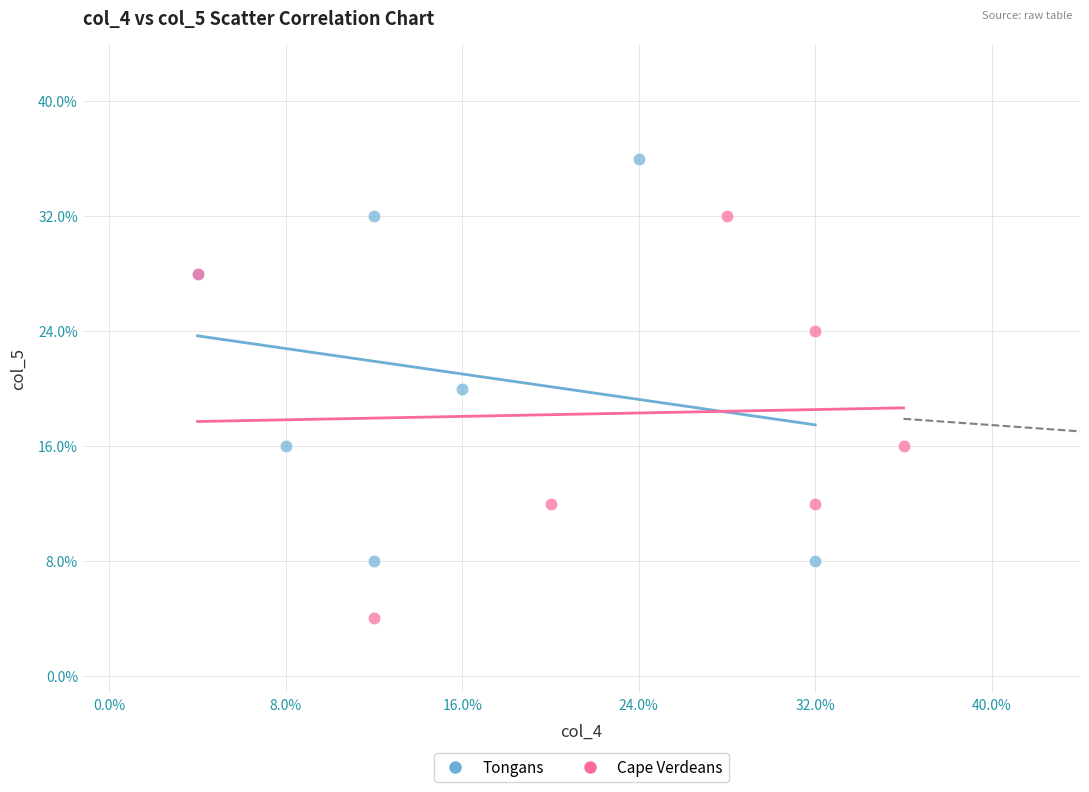

What are all the series names shown in the legend?

Tongans, Cape Verdeans